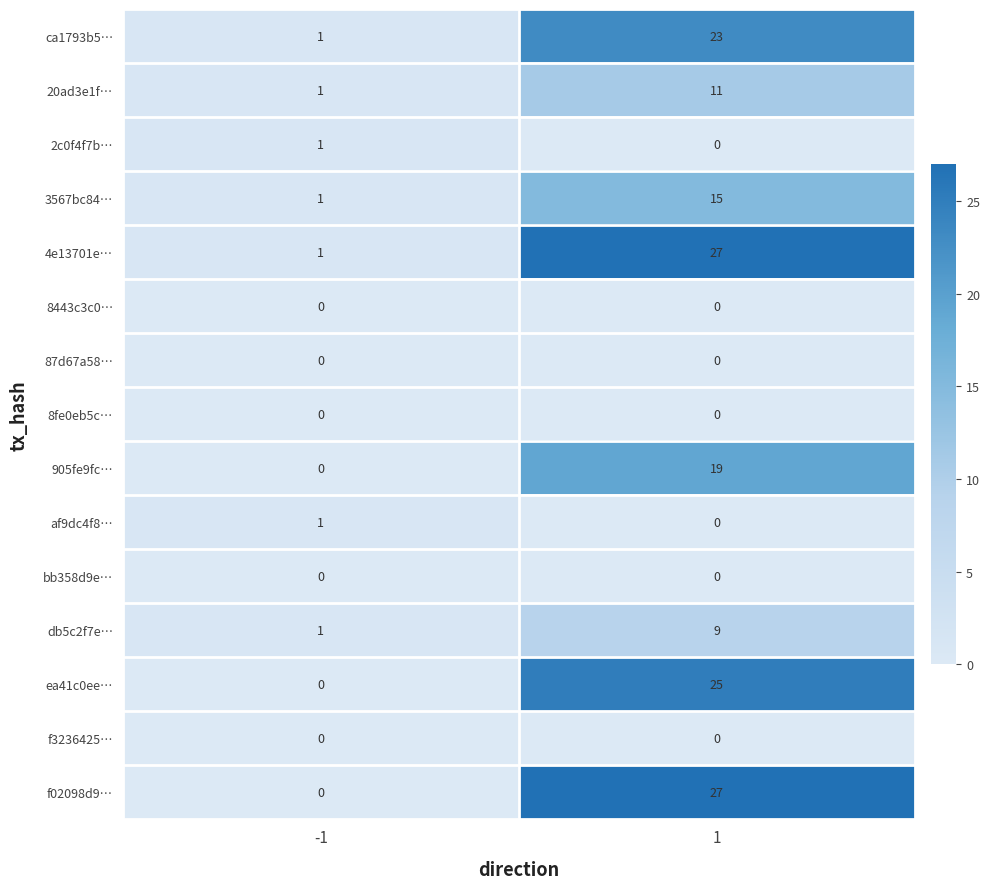

What is the greatest value displayed?

27